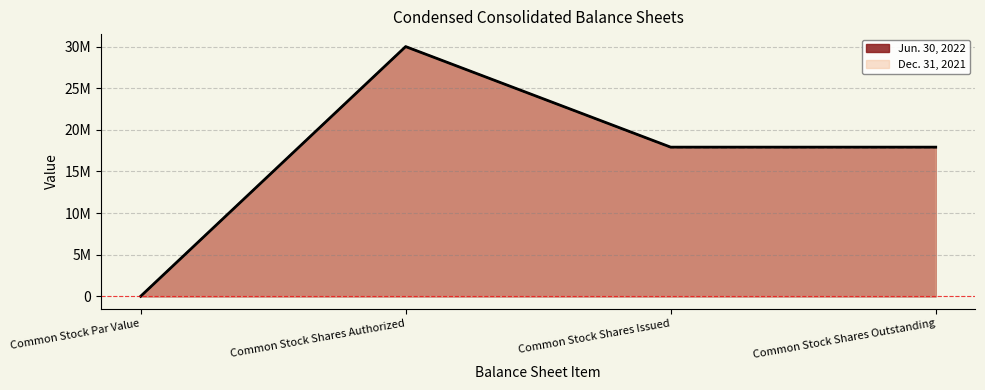

True or false: Jun. 30, 2022 and Dec. 31, 2021 cross at least once.

False